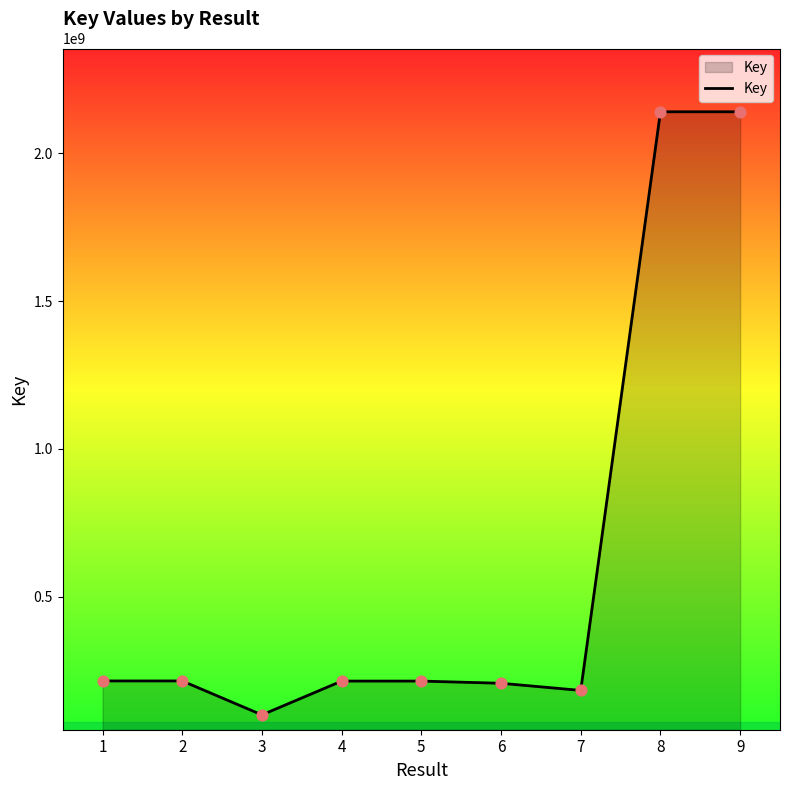

What is the change in value from 4 to 5?

-160